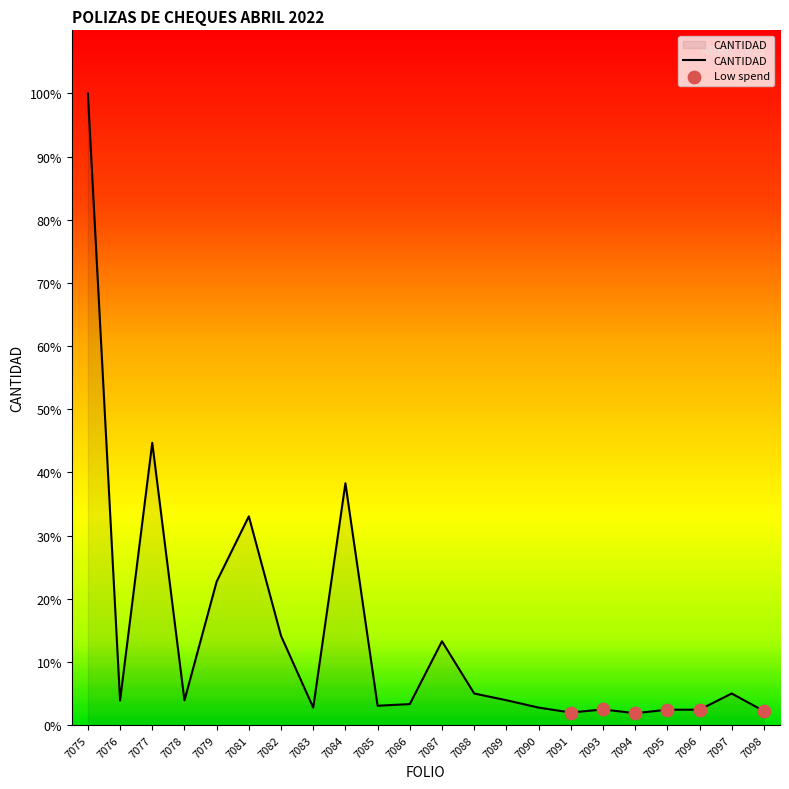

Which has a higher value, 7094 or 7083?

7083